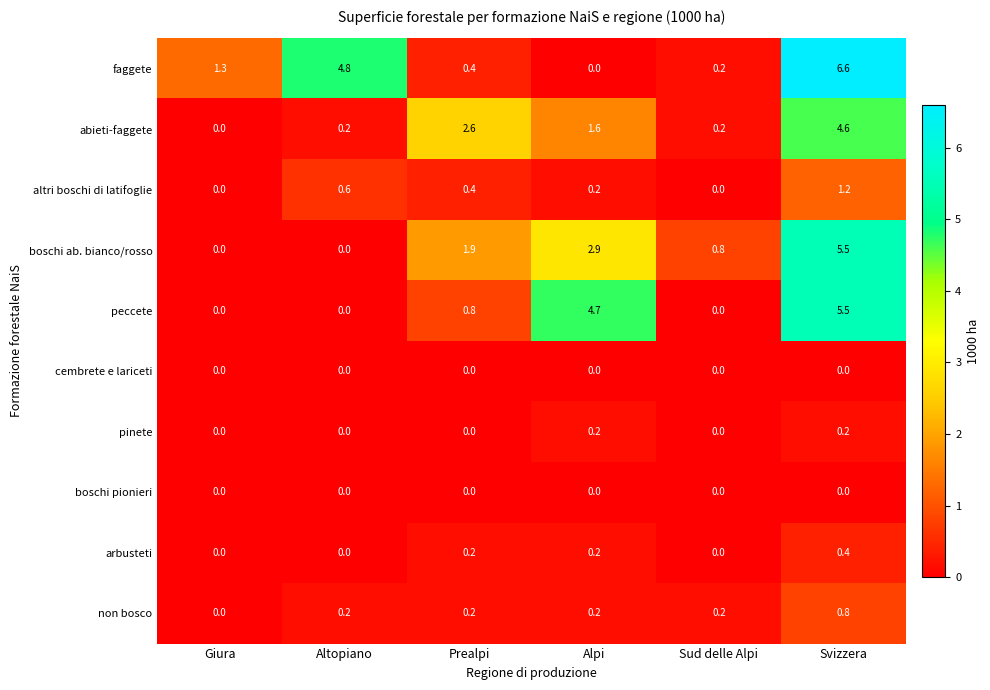

True or false: altri boschi di latifoglie has a value of 1.2 at Svizzera.

True